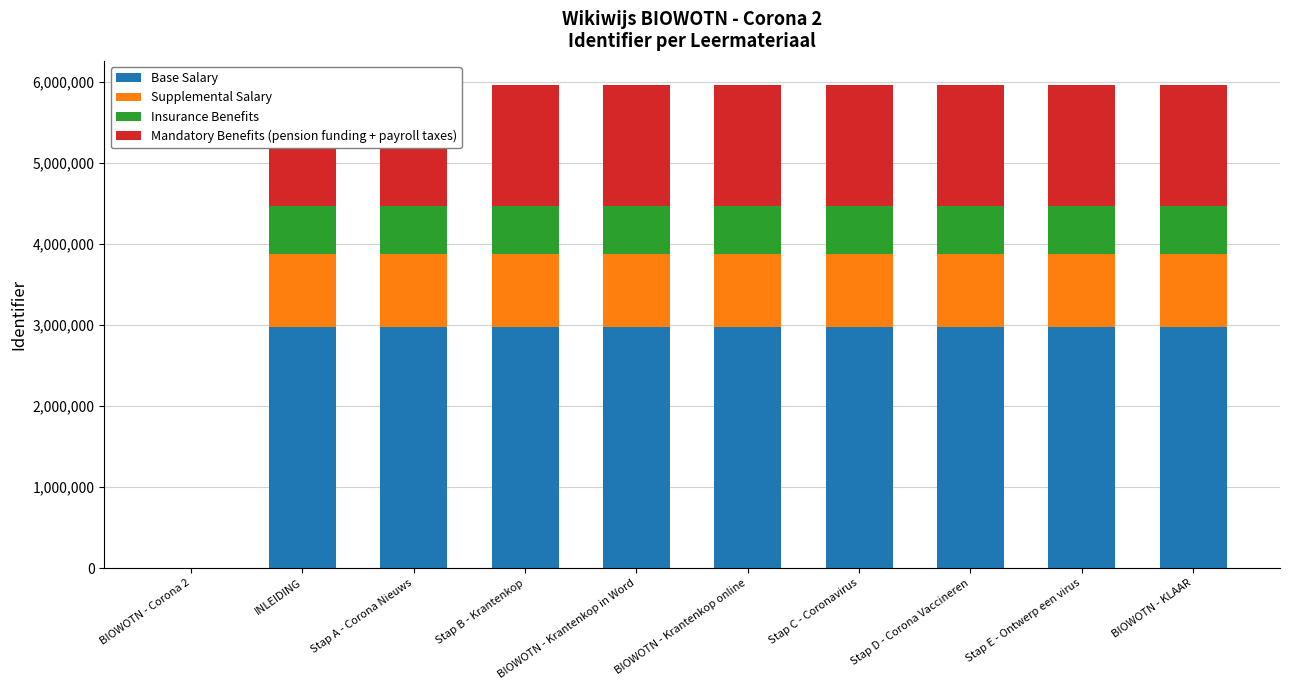

The value of Base Salary at BIOWOTN - Krantenkop in Word is 1872227.8. True or false?

False